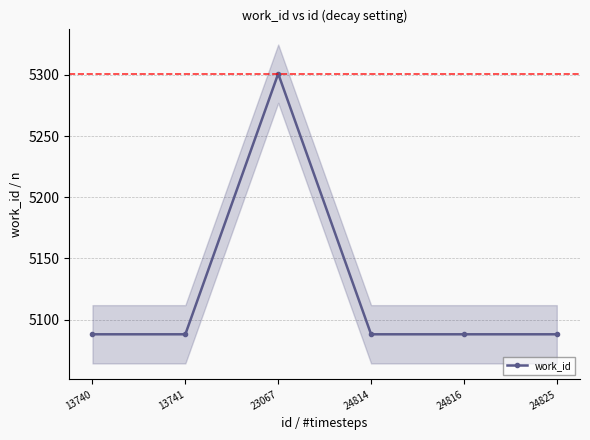

List the labels in order of value, smallest first.

13740, 13741, 24814, 24816, 24825, 23067